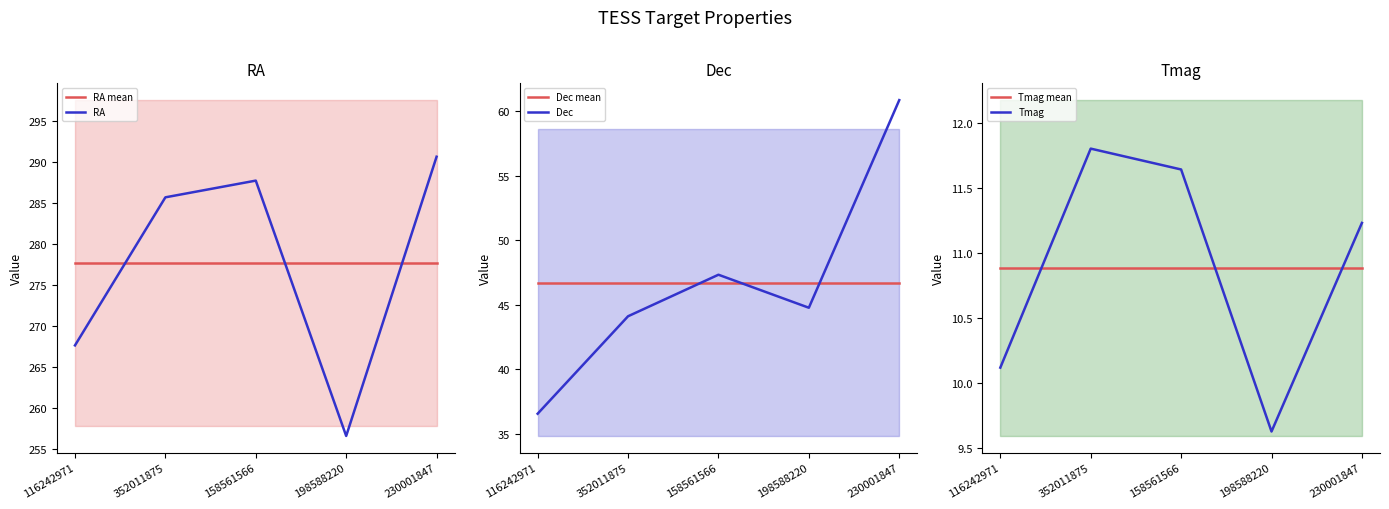

Reading left to right, extract all data points from this chart.

RA mean: 277.7	277.7	277.7	277.7	277.7
RA: 267.6	285.7	287.7	256.6	290.6
Dec mean: 46.7	46.7	46.7	46.7	46.7
Dec: 36.6	44.1	47.3	44.8	60.9
Tmag mean: 10.9	10.9	10.9	10.9	10.9
Tmag: 10.1	11.8	11.6	9.6	11.2